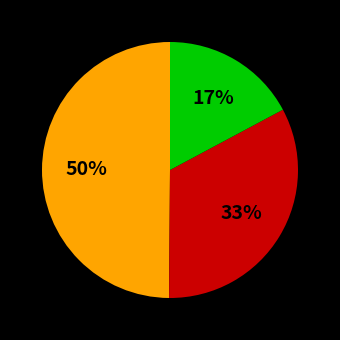

To the nearest percent, what is the average slice percentage?

33%